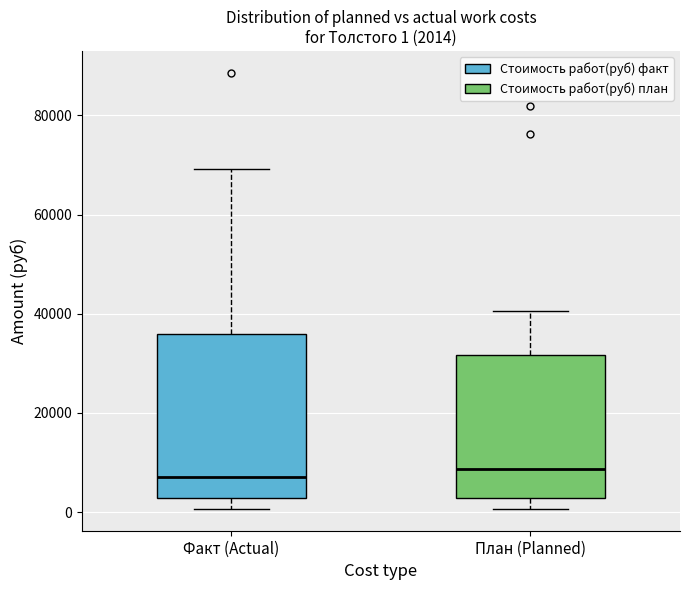

Comparing the boxes themselves (not the whiskers), which one is the tallest?

Факт (Actual)